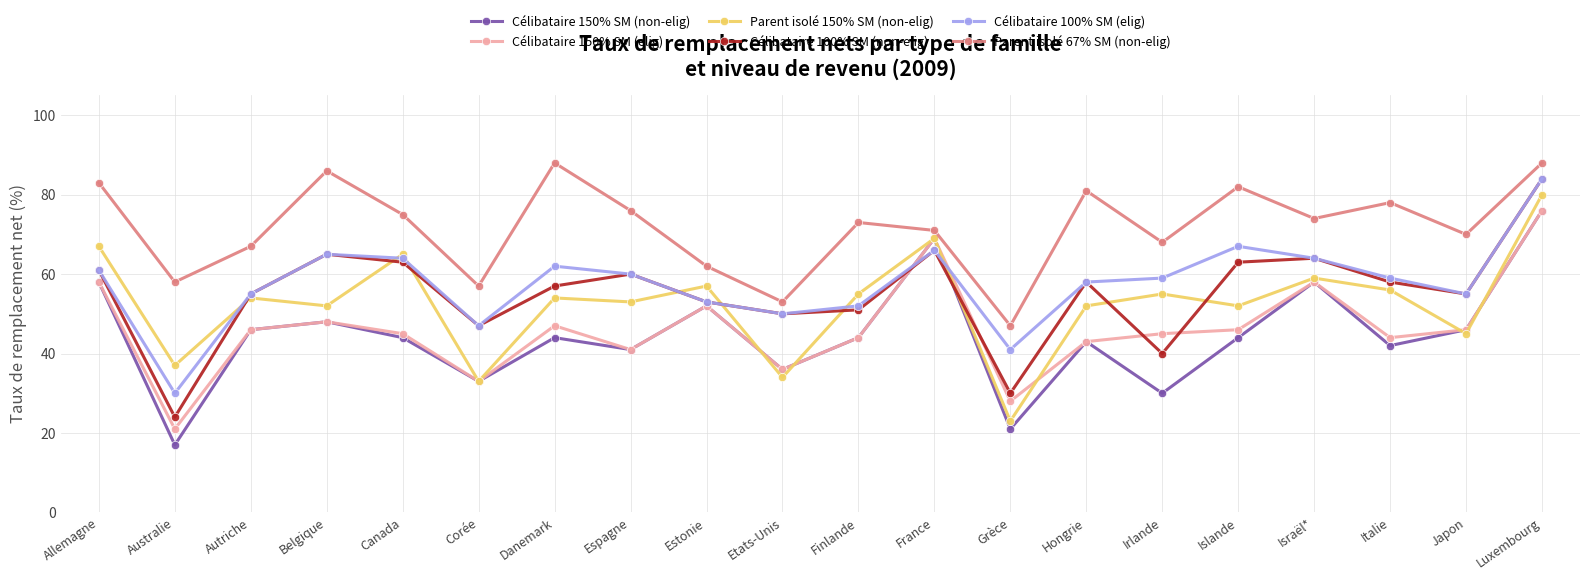

Is it true that Parent isolé 67% SM (non-elig) equals 73 at Finlande?

True